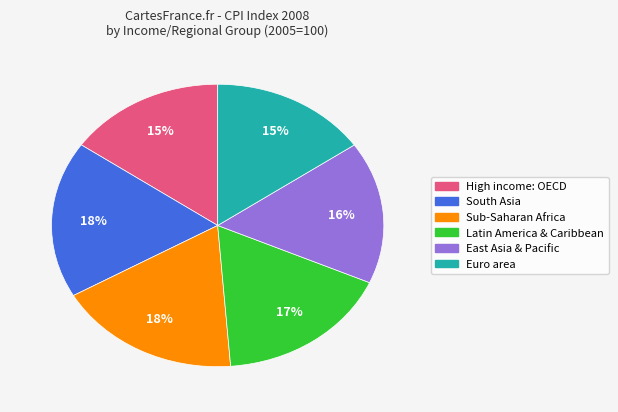

Is there a majority slice in this chart?

No